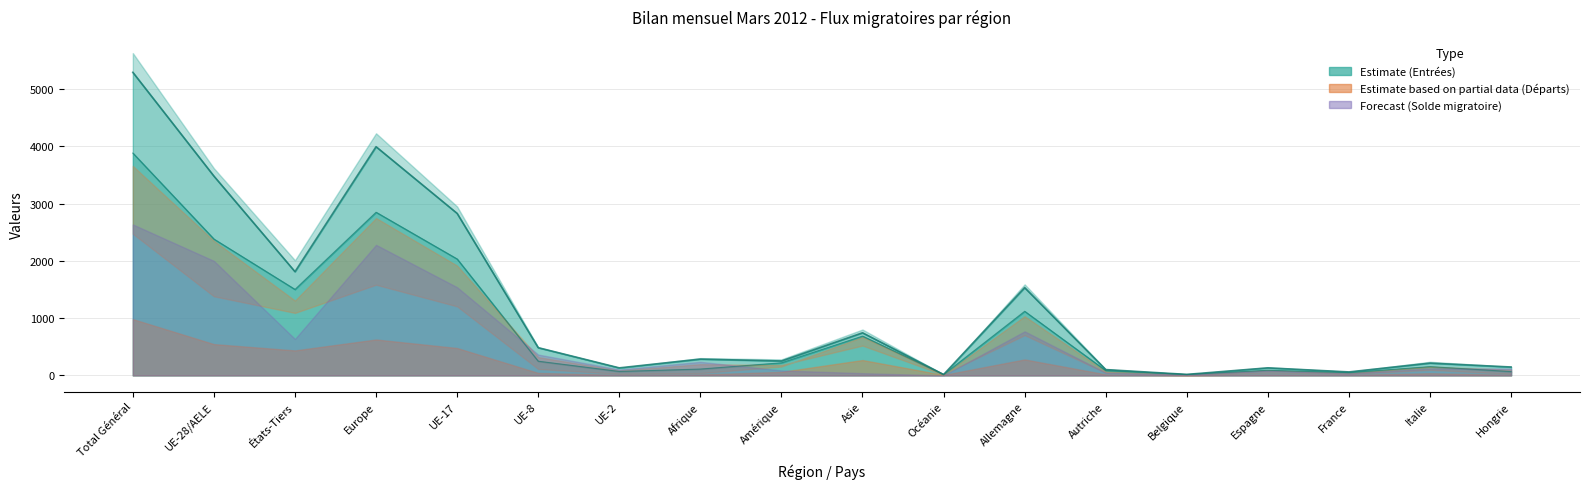

True or false: Total départs (sorties) has more than 0 points higher than both neighbors.

True